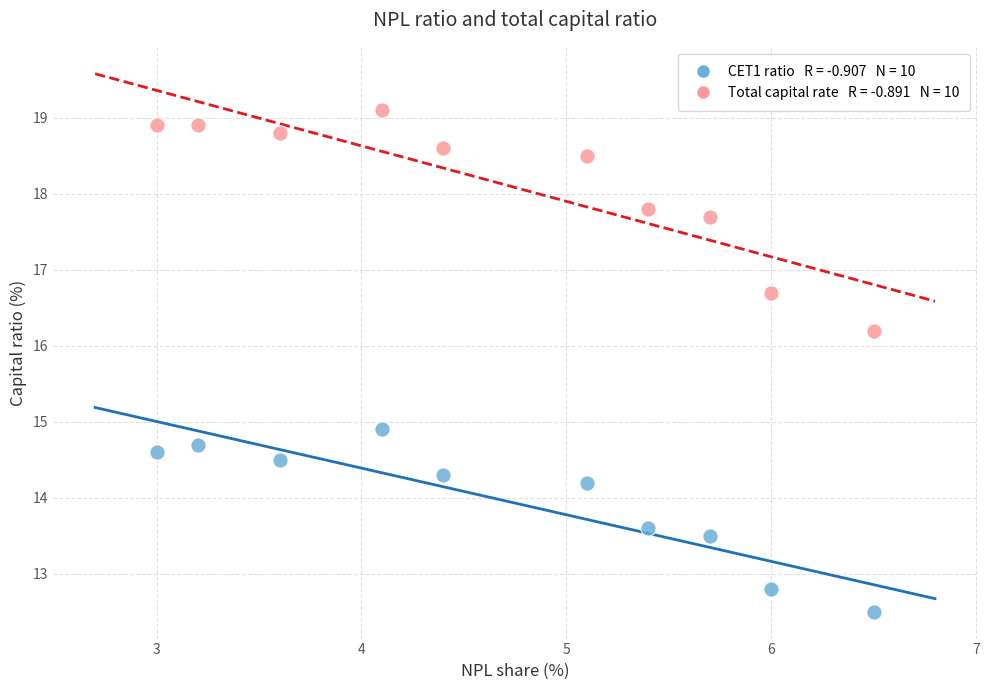

Across all data points, what is the range of X values (max minus min)?

3.5